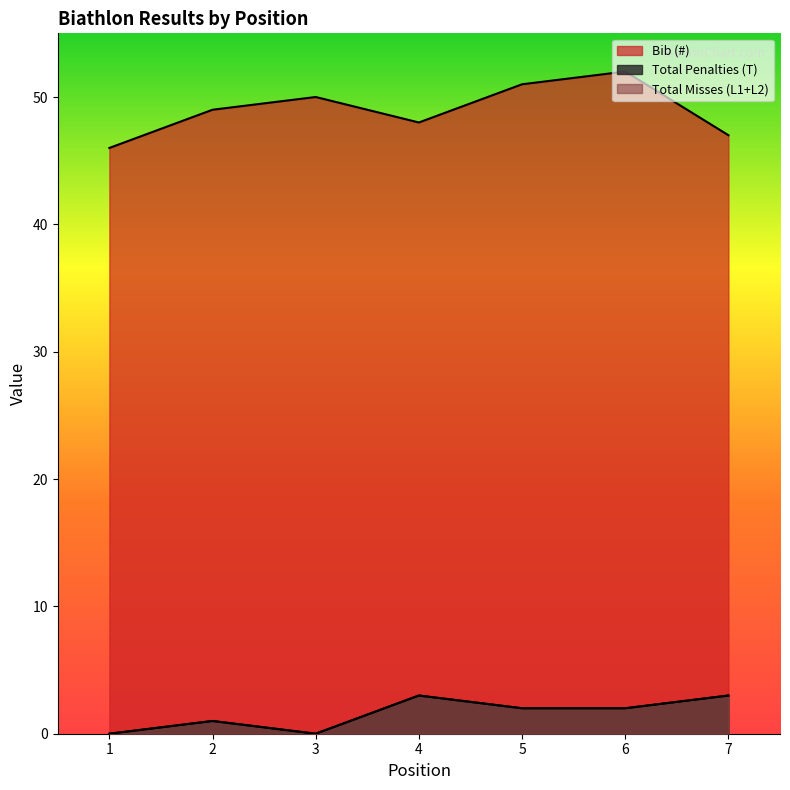

True or false: Total Misses (L1+L2) and Bib (#) cross at least once.

False